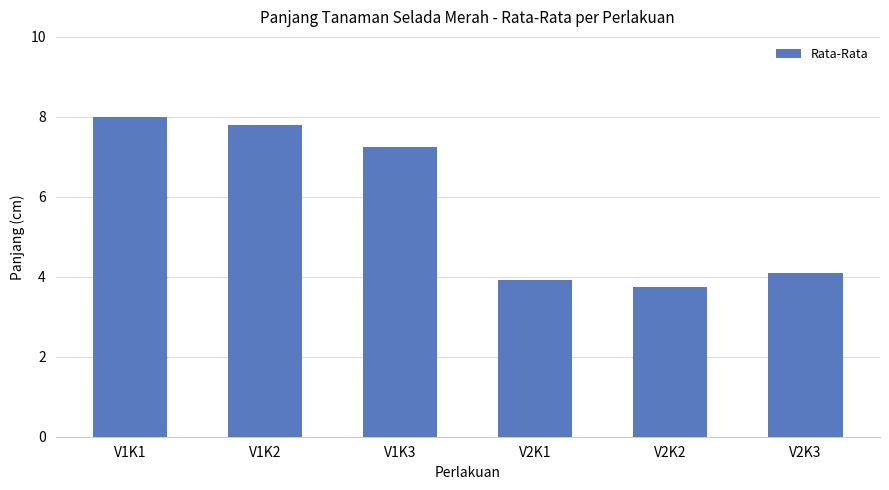

What is the change in value from V1K3 to V2K3?

-3.1